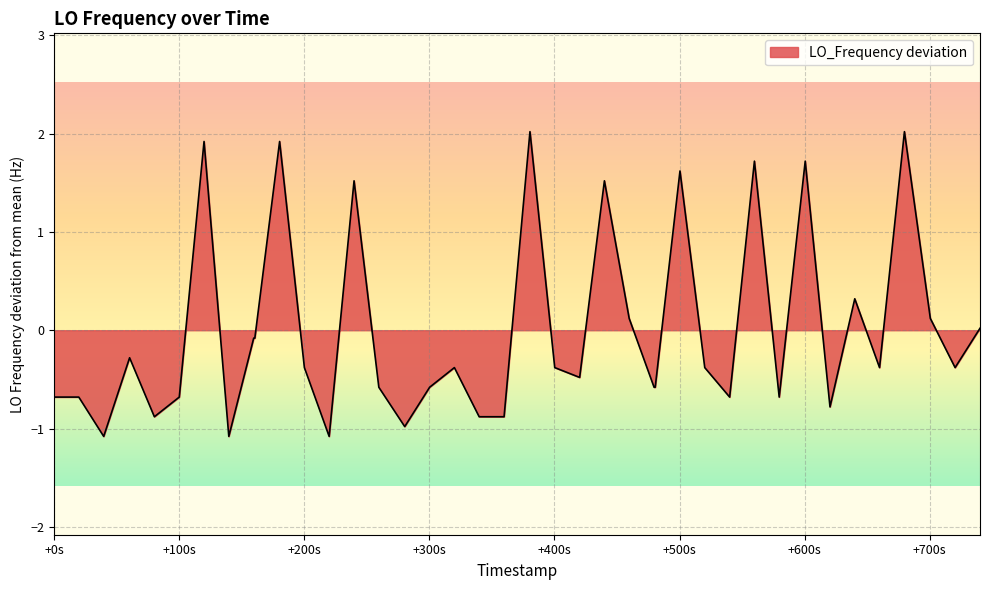

What is the difference between the maximum and minimum values?

3.1